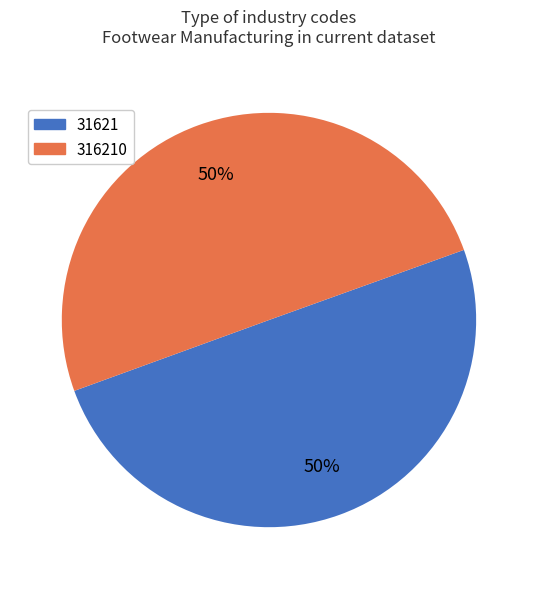

What is the ratio of the value at 31621 to the value at 316210?

1.0